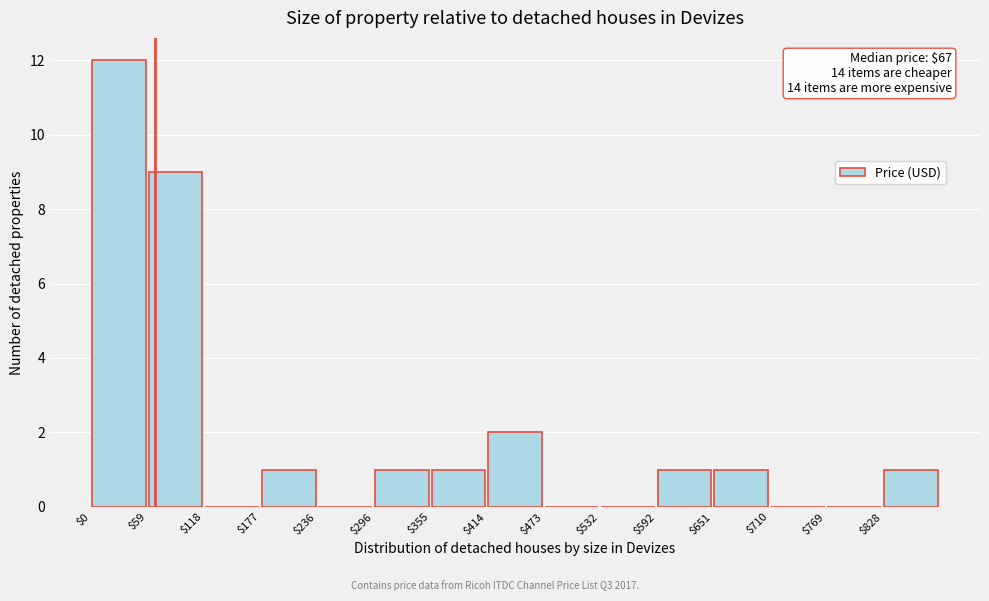

Over which range of the x-axis is the bar tallest?

0 to 60